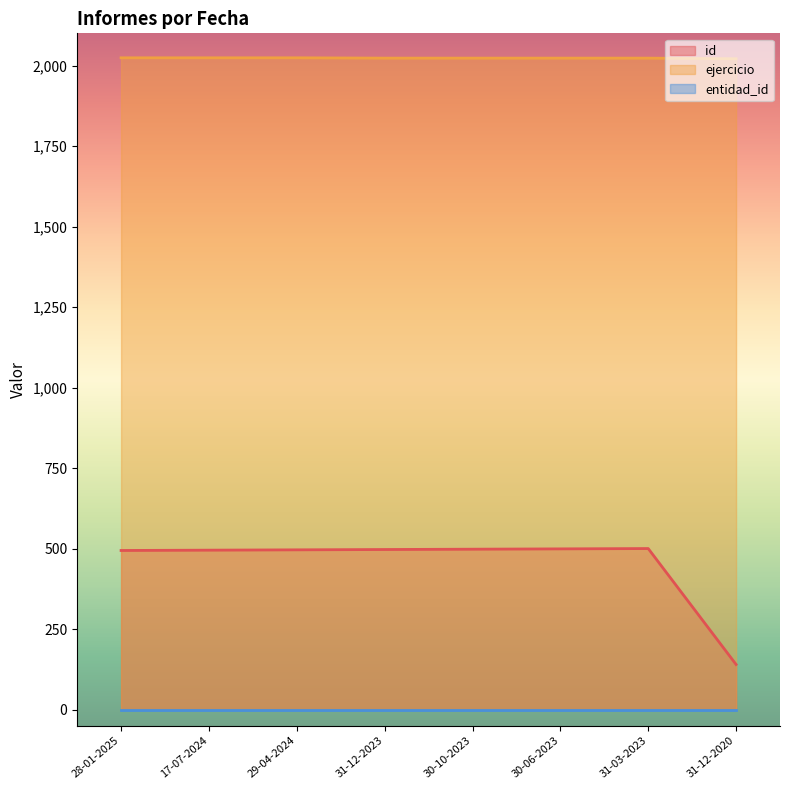

True or false: id and ejercicio intersect in this chart.

False